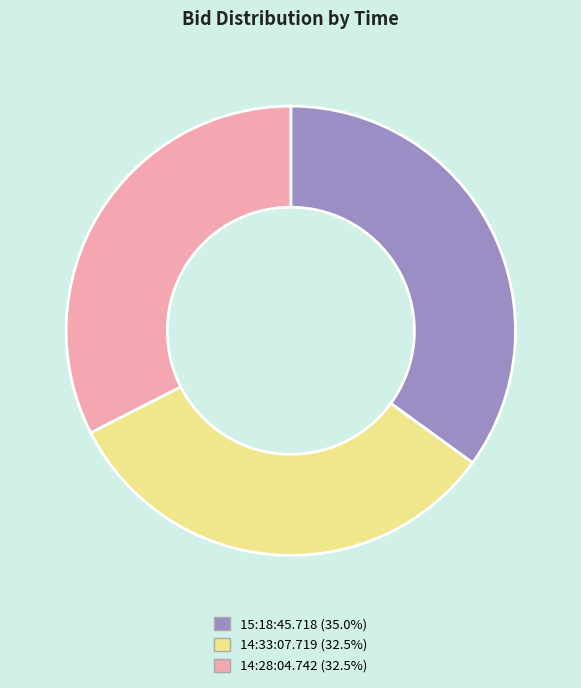

What is the largest slice in the pie chart?

15:18:45.718